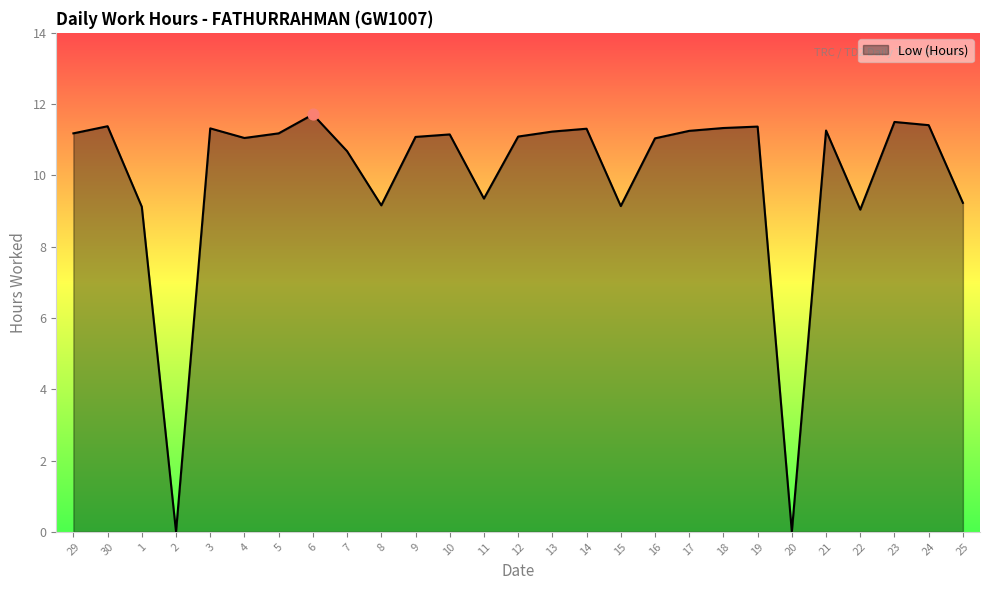

Which has a higher value, 30 or 9?

30